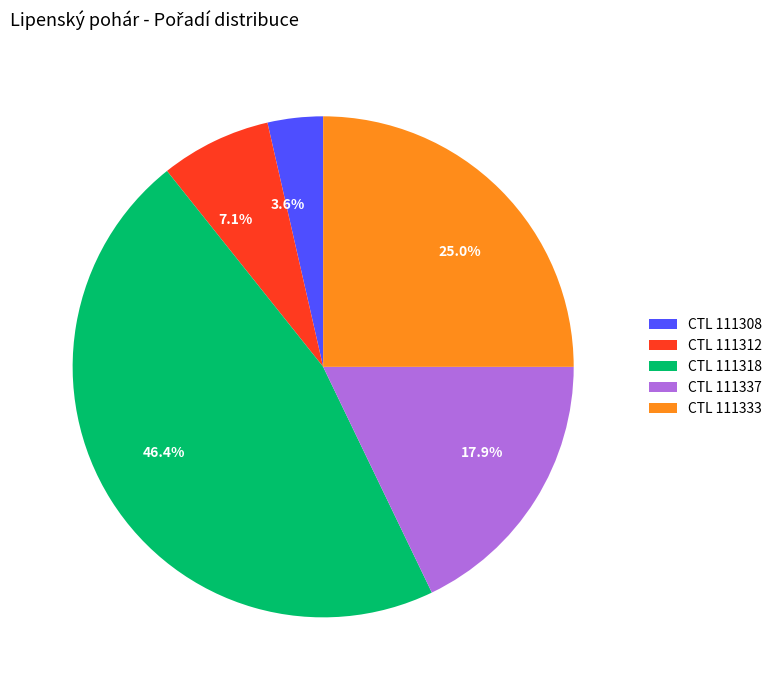

Combined, do 46.4% and 7.1% account for over 50%?

Yes